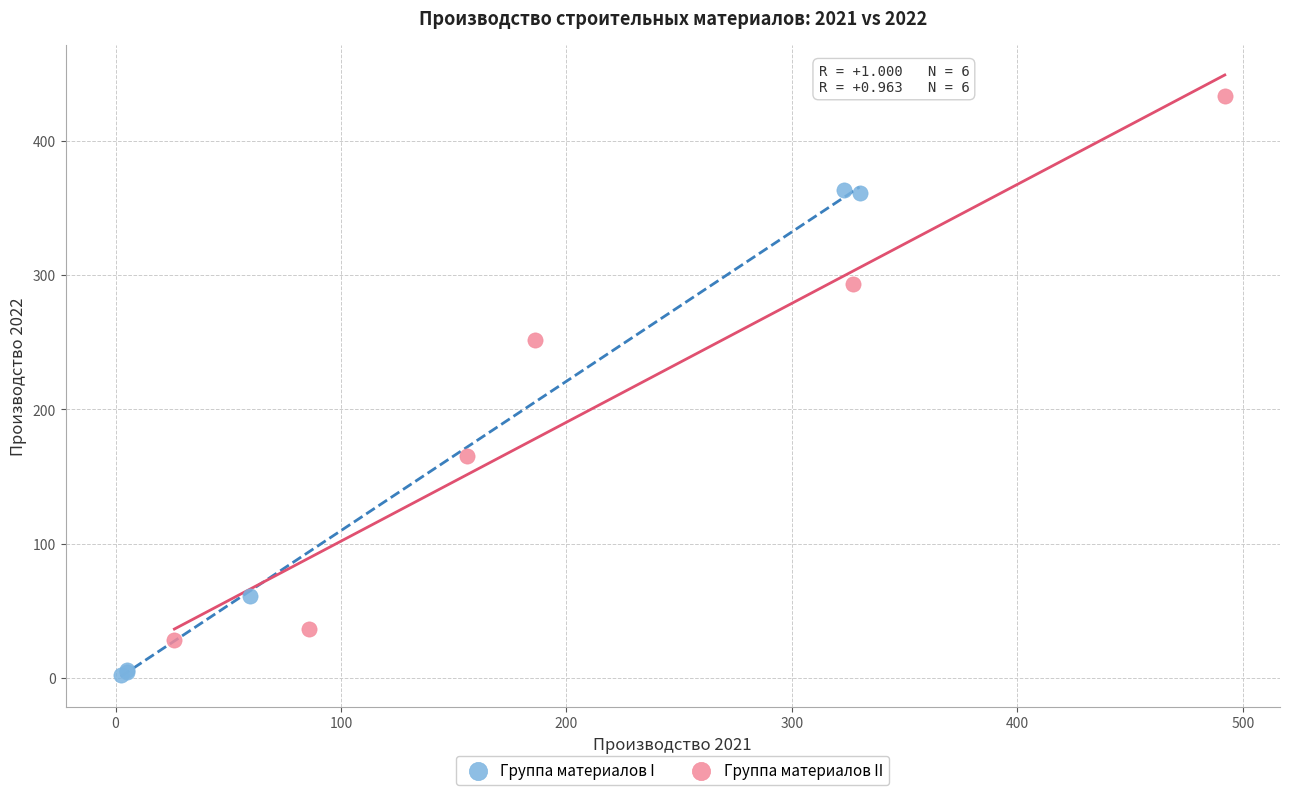

Which series contains the highest Y value?

Группа материалов II